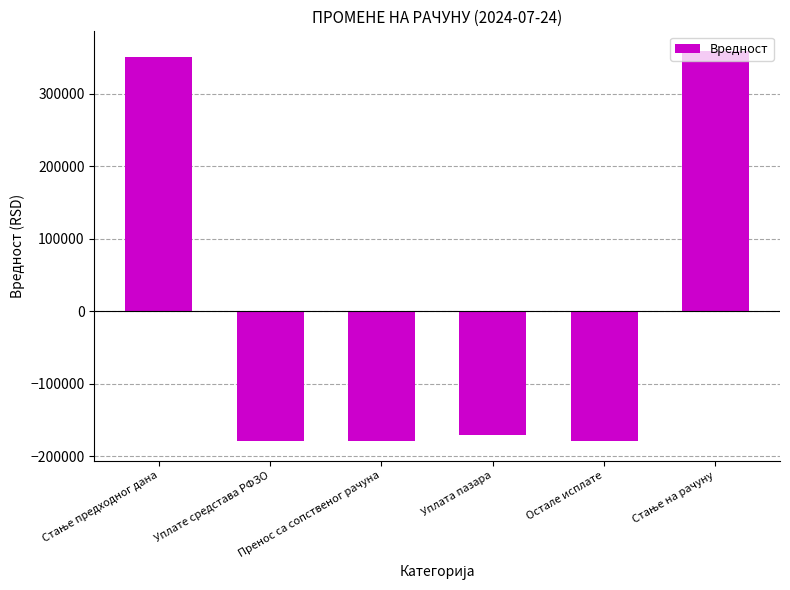

Does the chart contain stacked bars?

No